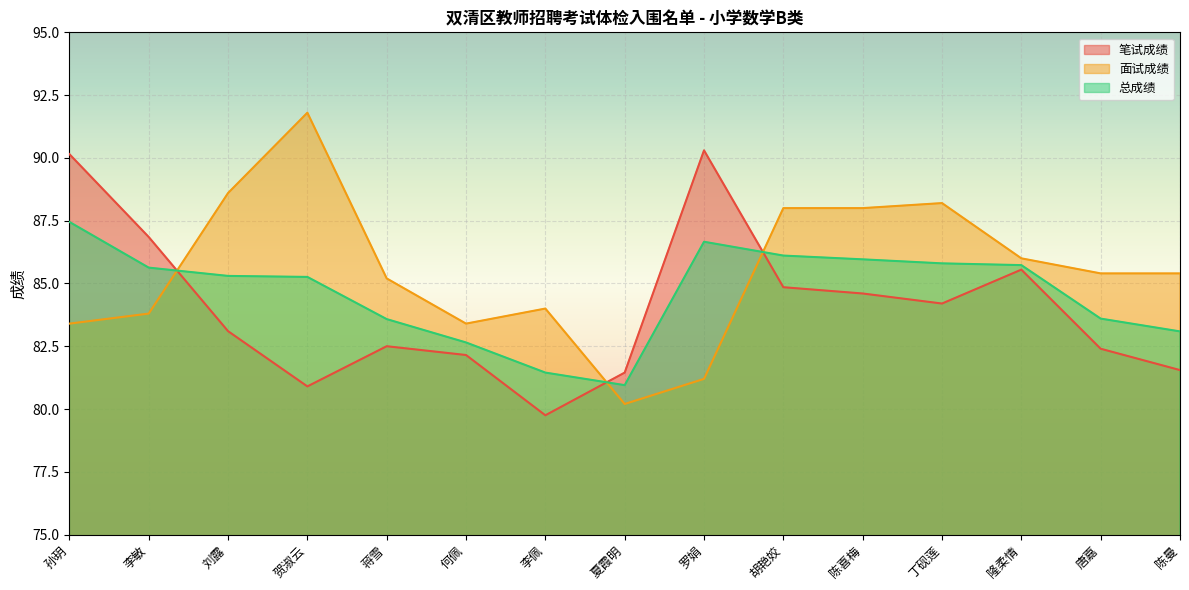

The 总成绩 series shows 53.8 at 丁砚莲. True or false?

False